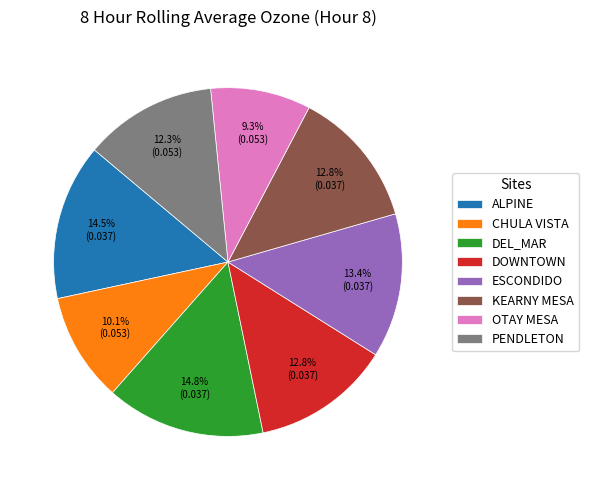

To the nearest percent, what portion does CHULA VISTA represent?

10%